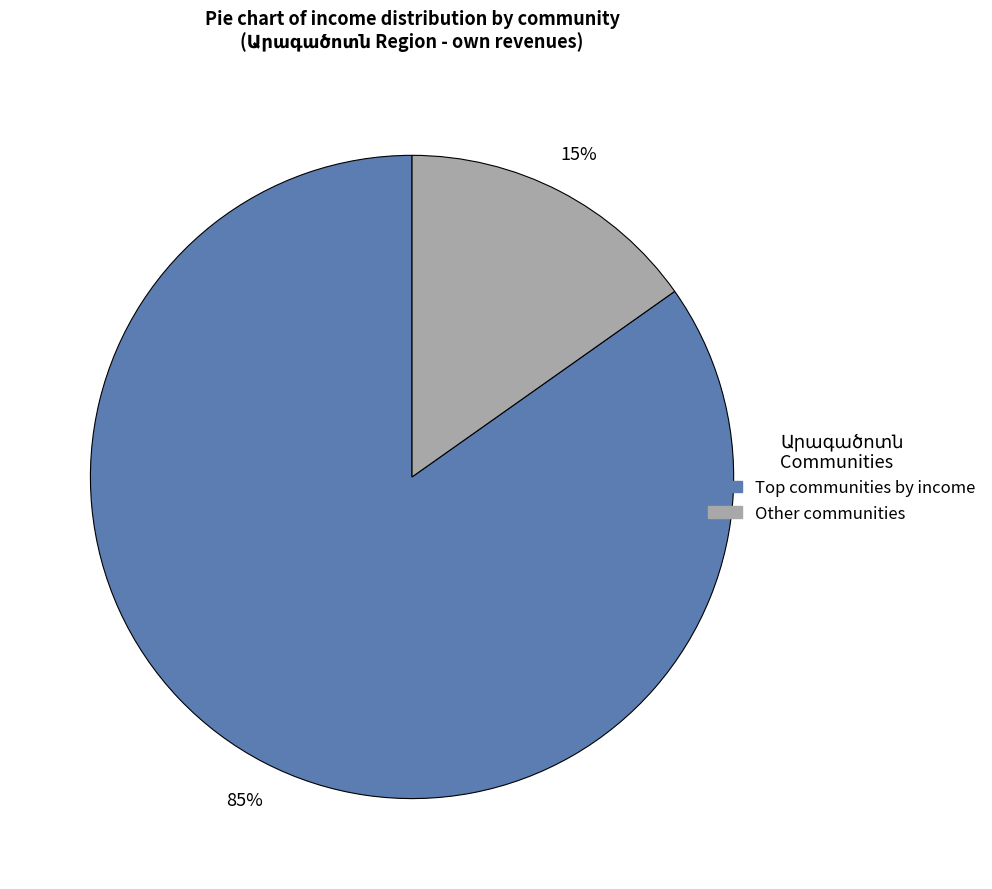

To the nearest percent, what is the average slice percentage?

50%